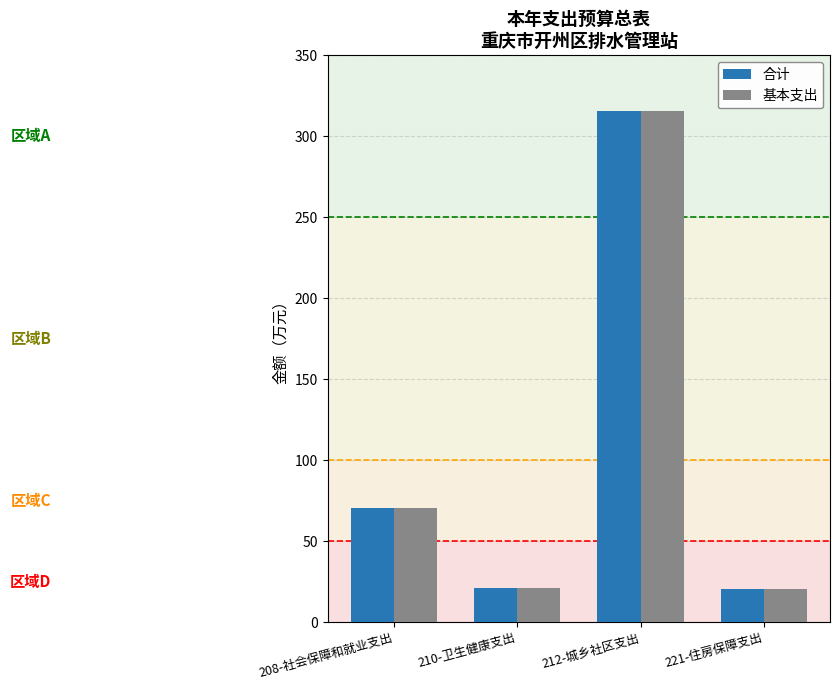

What is the difference between the 合计 values at 210-卫生健康支出 and 212-城乡社区支出?

294.8